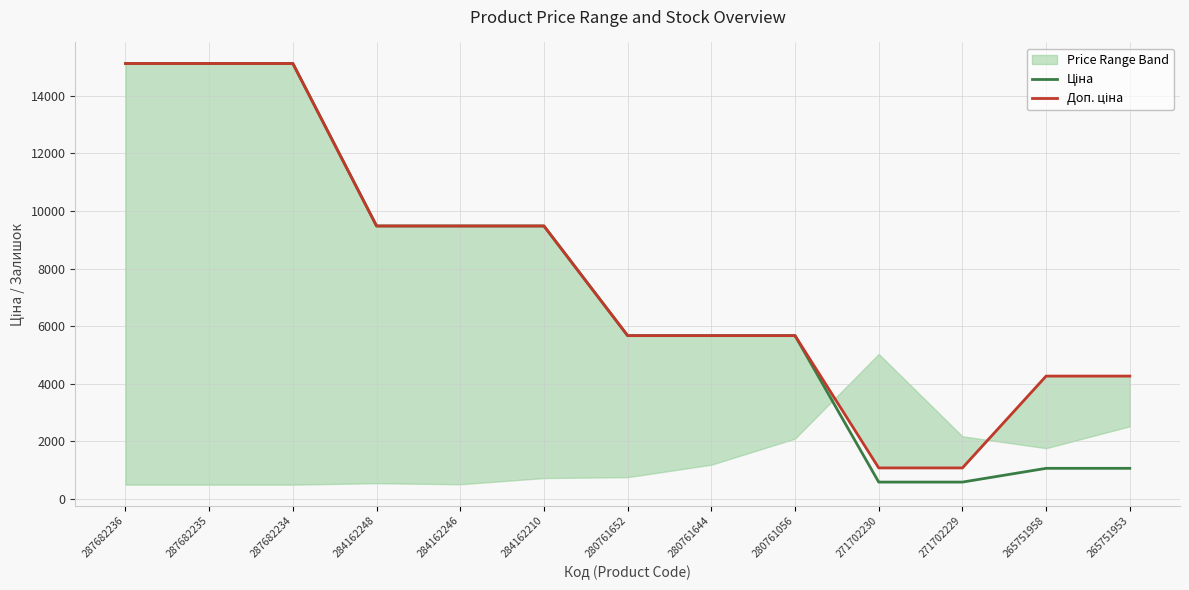

At which label does Ціна first exceed 5673?

287682236